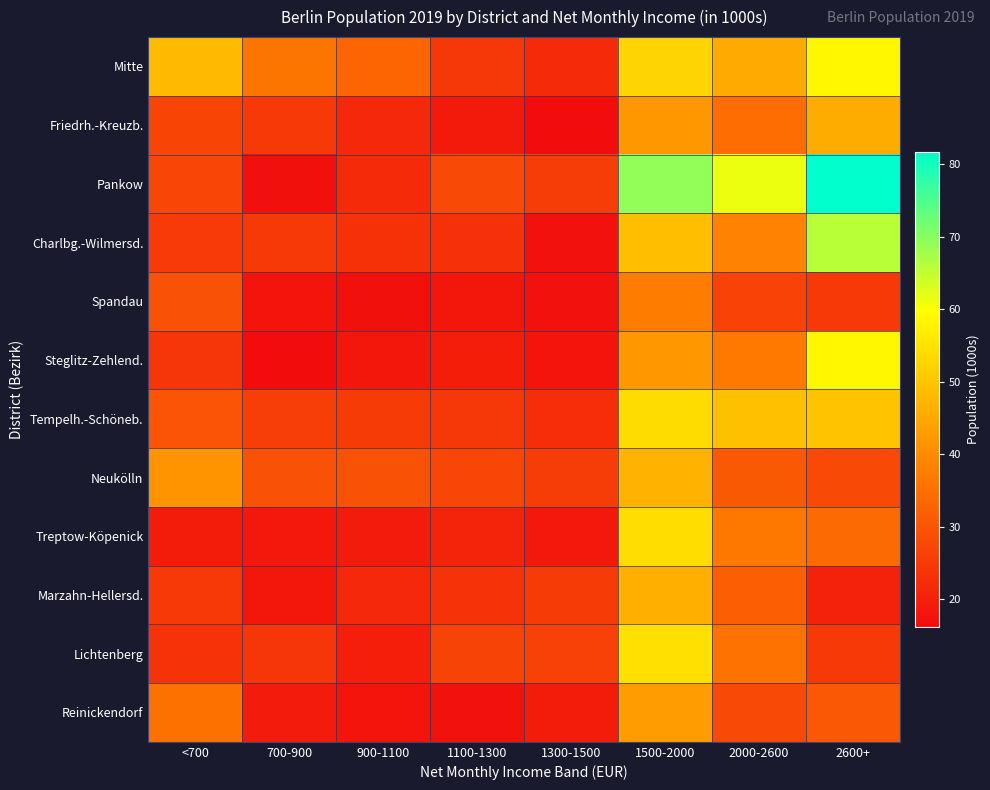

Reading left to right, what are all the values shown in this chart?

Mitte: <700=48.3	700-900=36.1	900-1100=33.0	1100-1300=24.4	1300-1500=22.0	1500-2000=52.6	2000-2600=45.4	2600+=58.4
Friedrh.-Kreuzb.: <700=27.0	700-900=24.7	900-1100=21.7	1100-1300=18.8	1300-1500=16.2	1500-2000=42.0	2000-2600=34.7	2600+=45.8
Pankow: <700=27.3	700-900=17.1	900-1100=21.9	1100-1300=27.8	1300-1500=25.6	1500-2000=69.2	2000-2600=61.4	2600+=81.6
Charlbg.-Wilmersd.: <700=25.0	700-900=24.6	900-1100=23.3	1100-1300=23.1	1300-1500=17.2	1500-2000=49.0	2000-2600=38.5	2600+=65.7
Spandau: <700=29.3	700-900=17.9	900-1100=16.9	1100-1300=18.3	1300-1500=17.2	1500-2000=37.7	2000-2600=26.5	2600+=24.7
Steglitz-Zehlend.: <700=24.2	700-900=16.3	900-1100=18.2	1100-1300=19.5	1300-1500=18.0	1500-2000=42.2	2000-2600=37.0	2600+=58.5
Tempelh.-Schöneb.: <700=29.9	700-900=25.7	900-1100=25.1	1100-1300=24.4	1300-1500=22.6	1500-2000=53.8	2000-2600=49.1	2600+=49.6
Neukölln: <700=41.6	700-900=29.3	900-1100=29.4	1100-1300=27.3	1300-1500=25.6	1500-2000=46.6	2000-2600=30.9	2600+=27.8
Treptow-Köpenick: <700=19.2	700-900=18.7	900-1100=19.1	1100-1300=20.8	1300-1500=18.6	1500-2000=54.1	2000-2600=36.8	2600+=34.3
Marzahn-Hellersd.: <700=24.8	700-900=18.1	900-1100=21.7	1100-1300=23.5	1300-1500=25.2	1500-2000=46.3	2000-2600=31.7	2600+=20.6
Lichtenberg: <700=23.7	700-900=24.1	900-1100=19.7	1100-1300=26.6	1300-1500=26.3	1500-2000=54.6	2000-2600=35.6	2600+=24.8
Reinickendorf: <700=35.4	700-900=19.0	900-1100=17.9	1100-1300=17.3	1300-1500=19.2	1500-2000=42.9	2000-2600=27.8	2600+=30.6